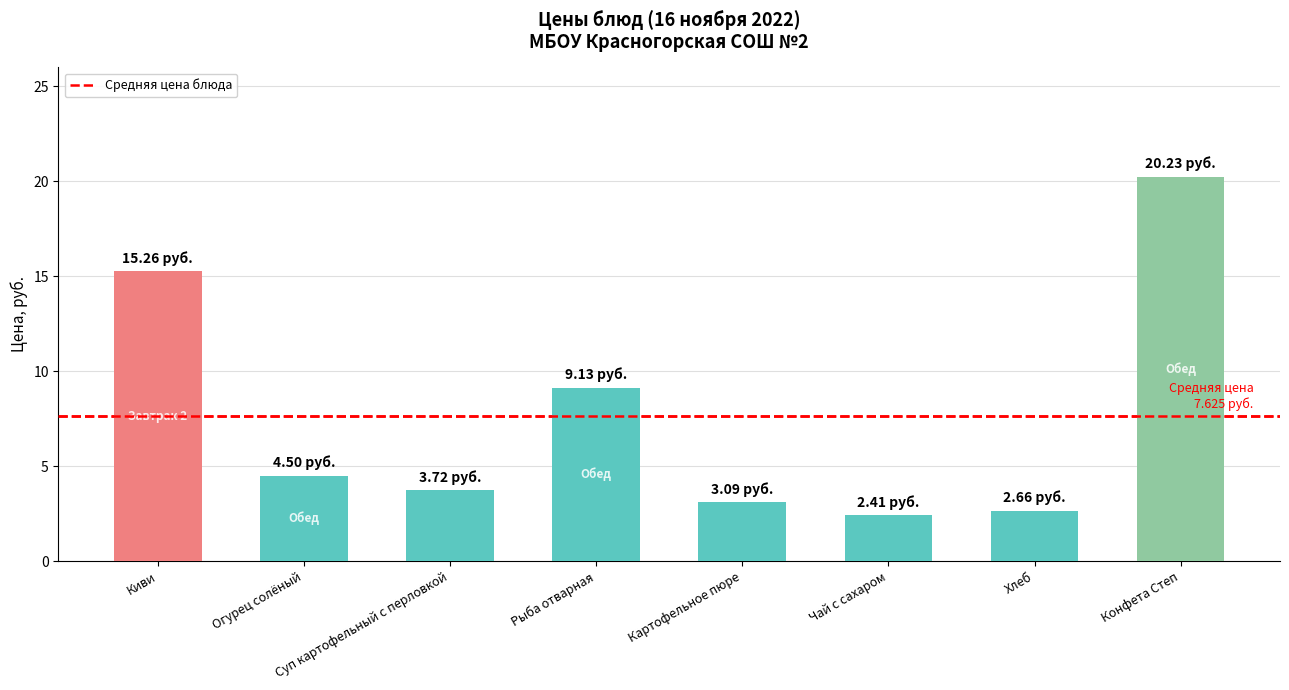

Reading left to right, list all the values displayed in this chart.

15.3	4.5	3.7	9.1	3.1	2.4	2.7	20.2